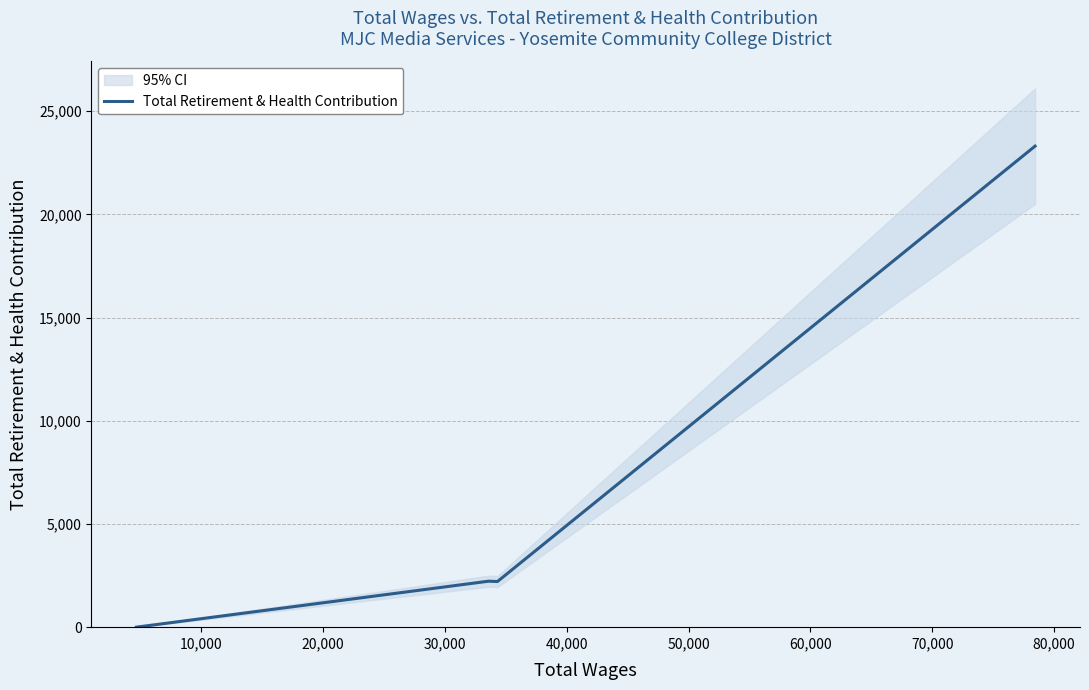

What is the highest value of the Total Retirement & Health Contribution series?

23303